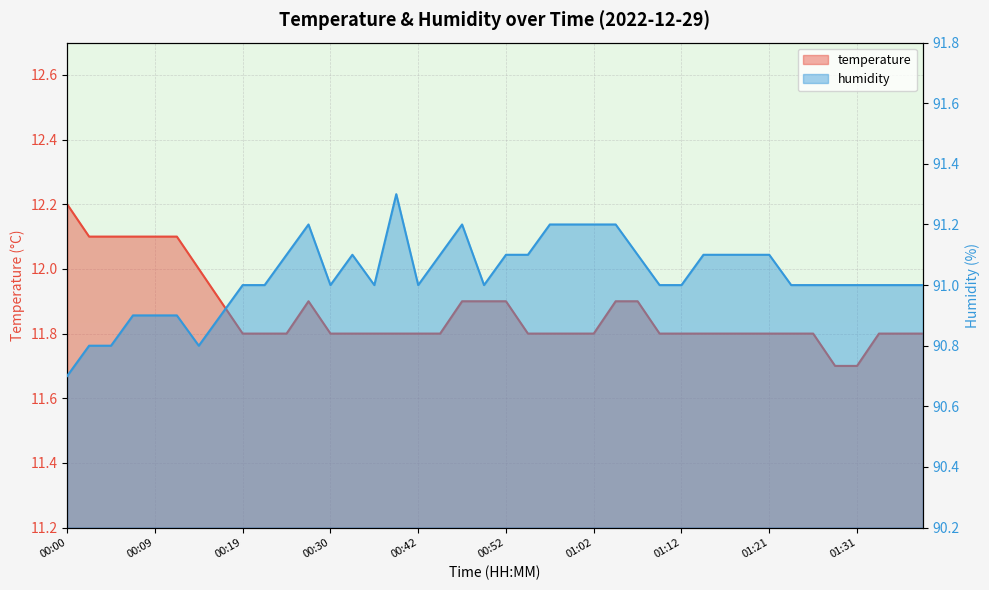

Reading right to left, what are all the values shown in this chart?

temperature: 11.8	11.8	11.8	11.7	11.7	11.8	11.8	11.8	11.8	11.8	11.8	11.8	11.8	11.9	11.9	11.8	11.8	11.8	11.8	11.9	11.9	11.9	11.8	11.8	11.8	11.8	11.8	11.8	11.9	11.8	11.8	11.8	11.9	12.0	12.1	12.1	12.1	12.1	12.1	12.2
humidity: 91.0	91.0	91.0	91.0	91.0	91.0	91.0	91.1	91.1	91.1	91.1	91.0	91.0	91.1	91.2	91.2	91.2	91.2	91.1	91.1	91.0	91.2	91.1	91.0	91.3	91.0	91.1	91.0	91.2	91.1	91.0	91.0	90.9	90.8	90.9	90.9	90.9	90.8	90.8	90.7